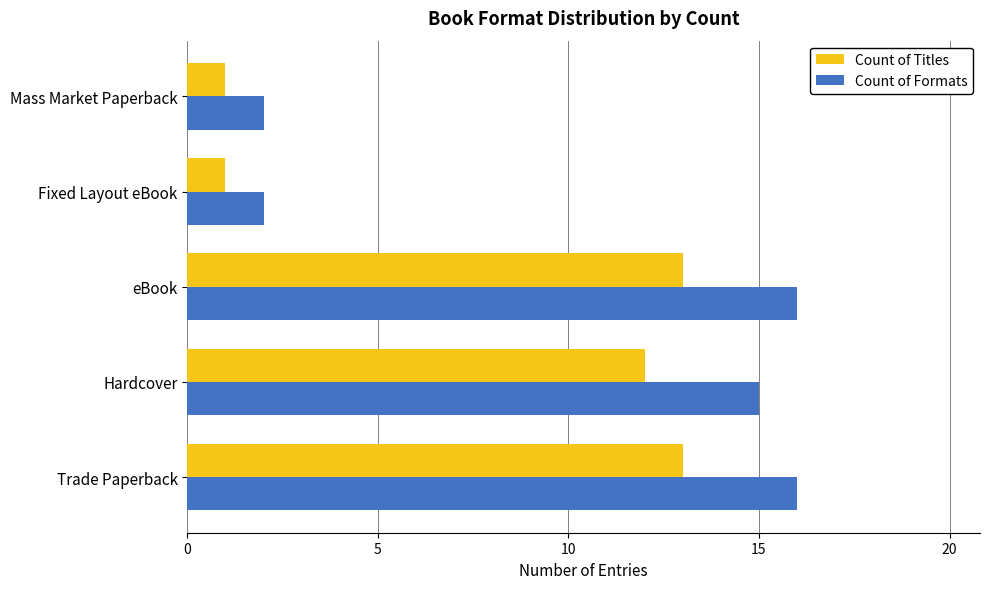

What is the total value across all series at Trade Paperback?

29